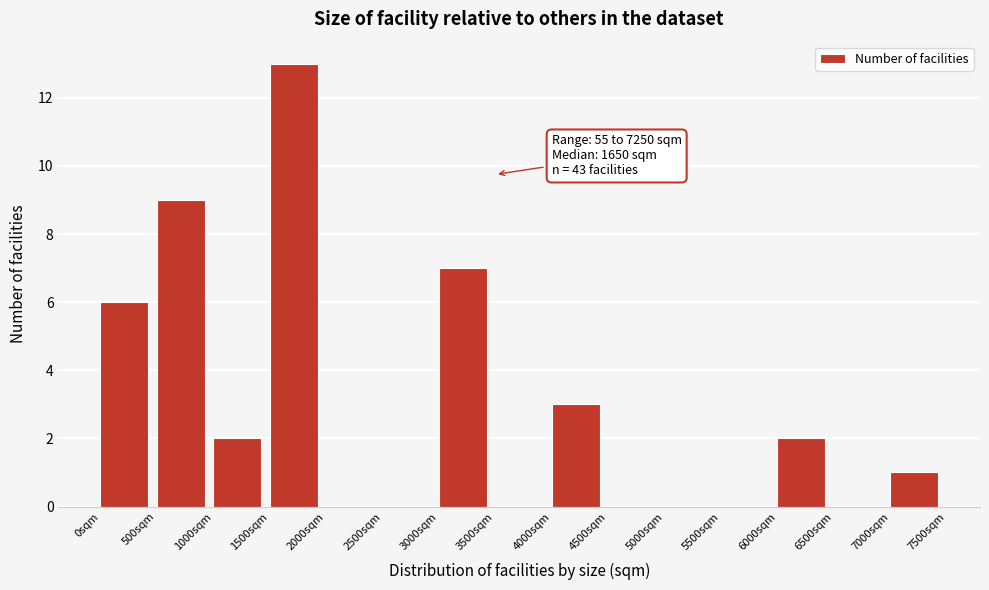

Which range on the x-axis has the tallest bar?

1500 to 2000